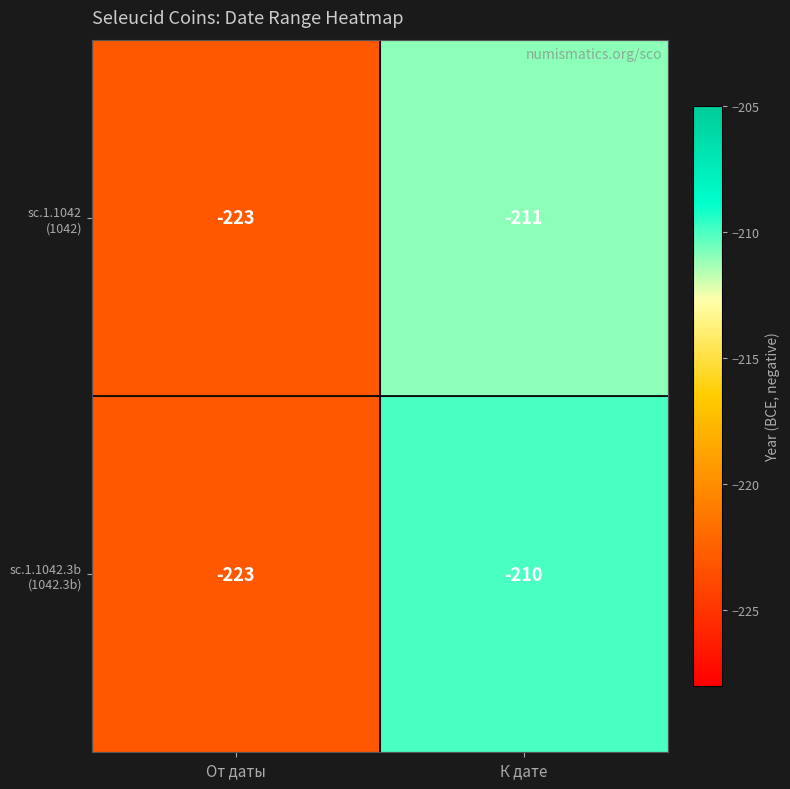

What is the total value across all series at К дате?

-421